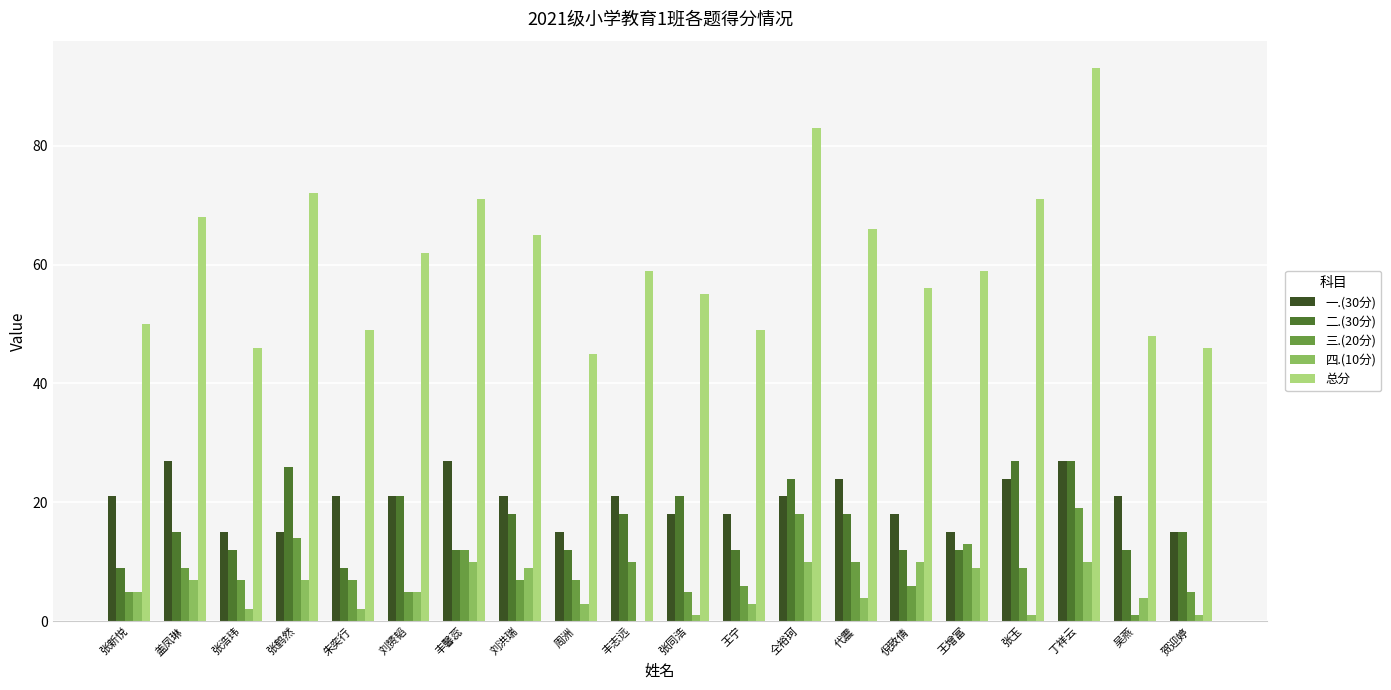

Which series changed the most between 盖凤琳 and 吴燕?

总分